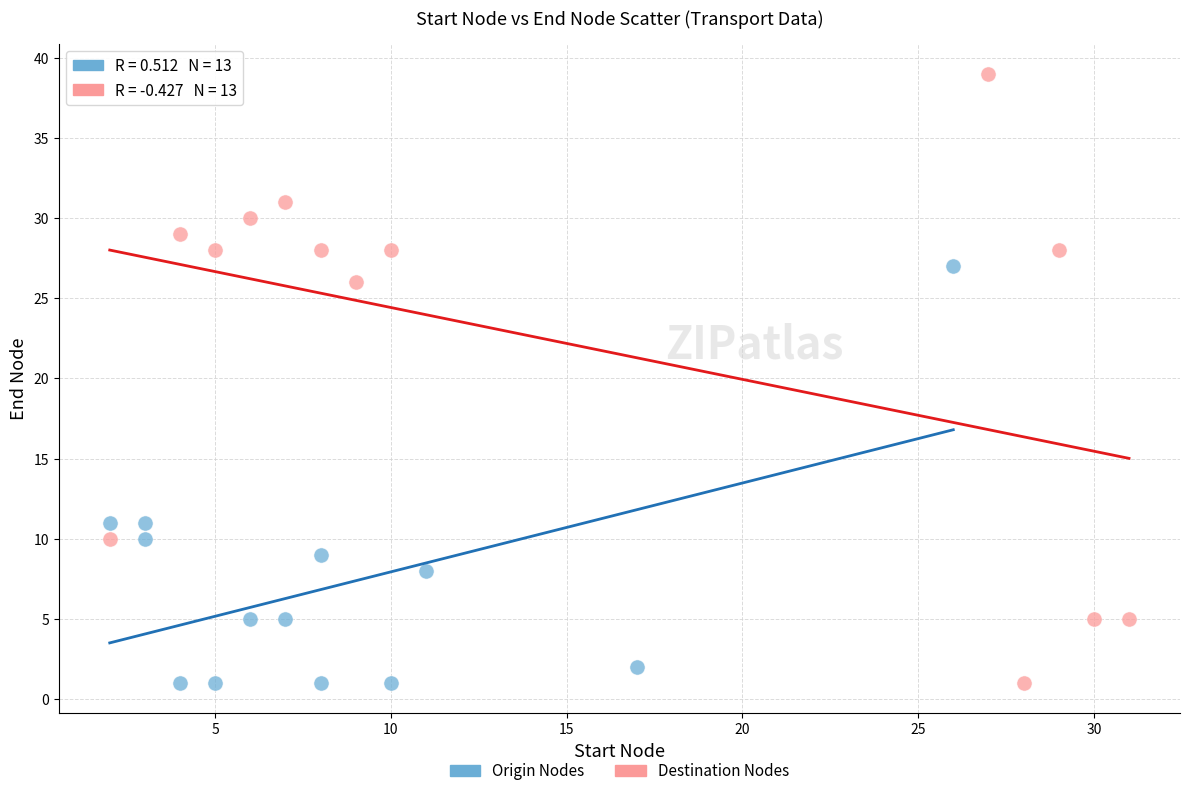

Which series contains the highest Y value?

Destination Nodes